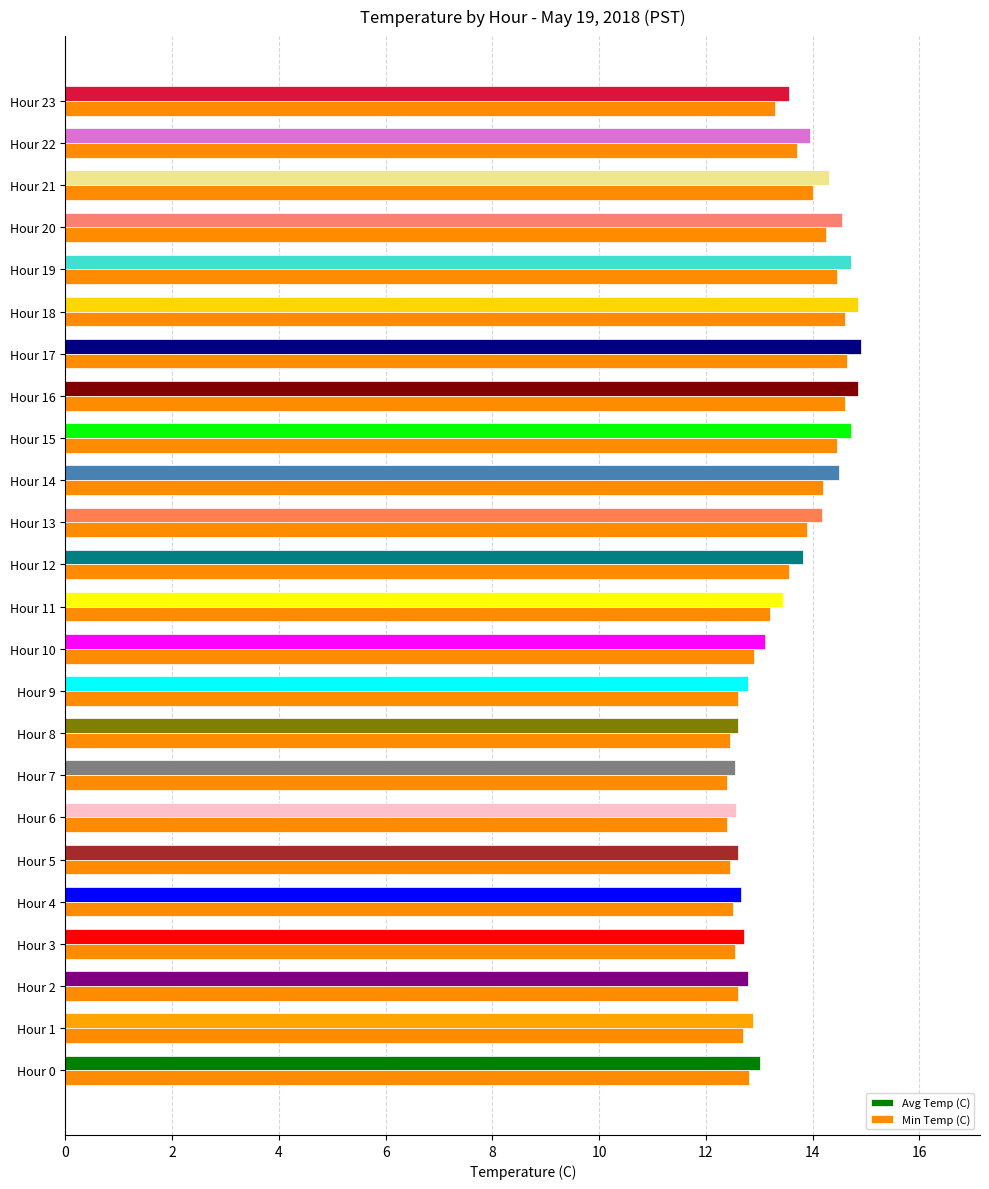

What is the average value of the Avg Temp (C) series?

13.6